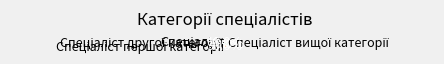

Is there a majority slice in this chart?

No